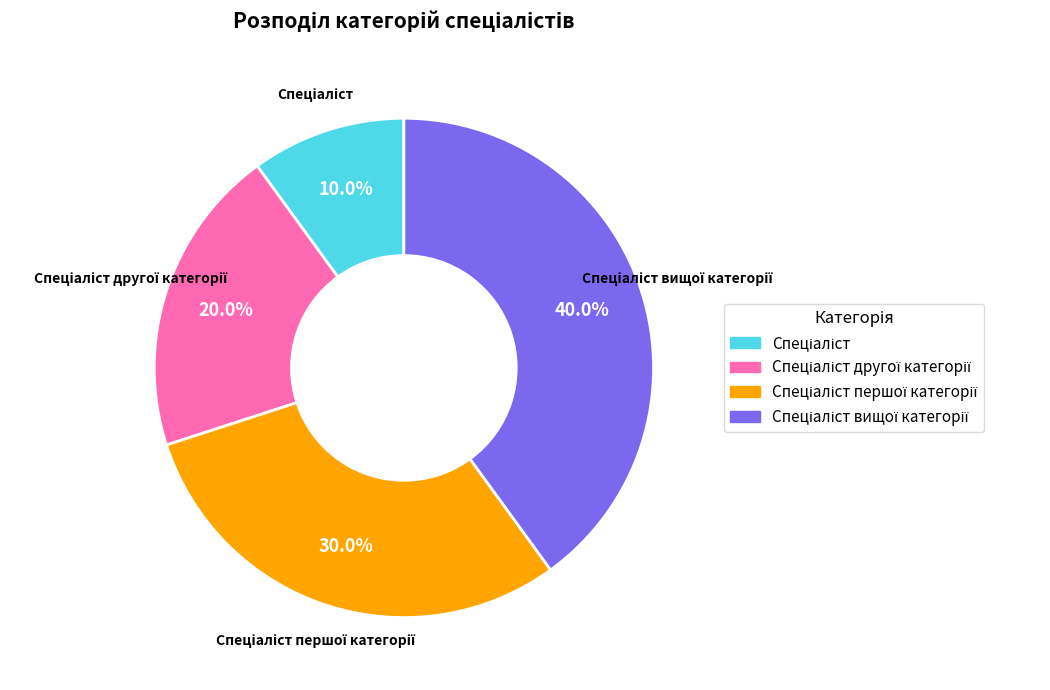

Does any single category account for the majority?

No